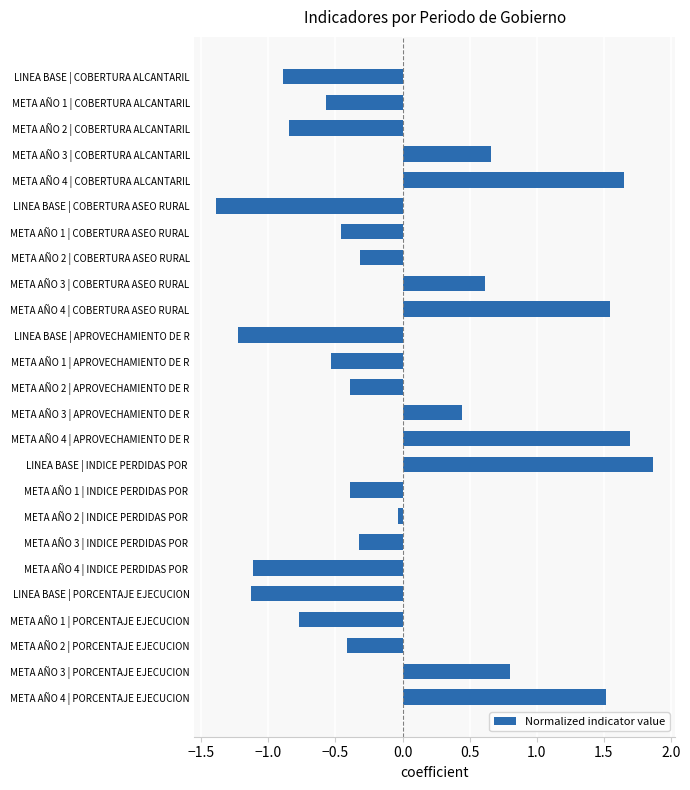

Which label corresponds to the smallest value in the chart?

LINEA BASE | COBERTURA ASEO RURAL